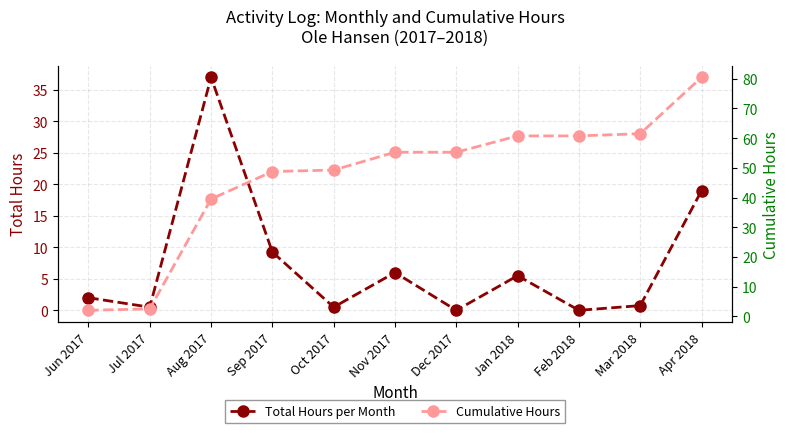

At which label does Total Hours per Month reach its peak?

Aug 2017